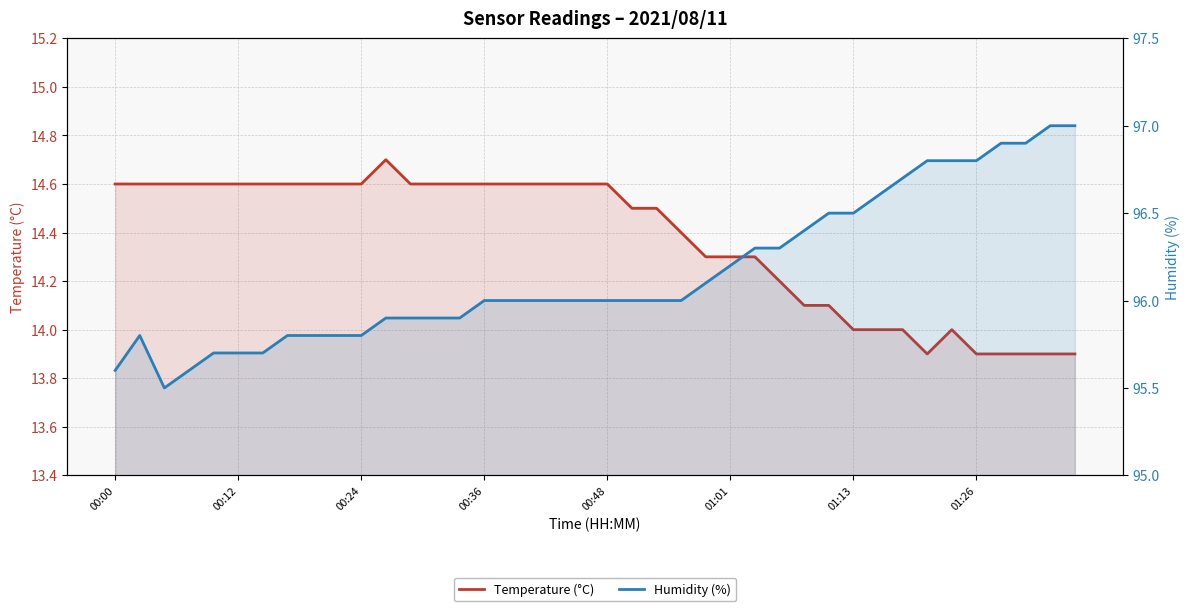

What is the average value of the Temperature (°C) series?

14.4